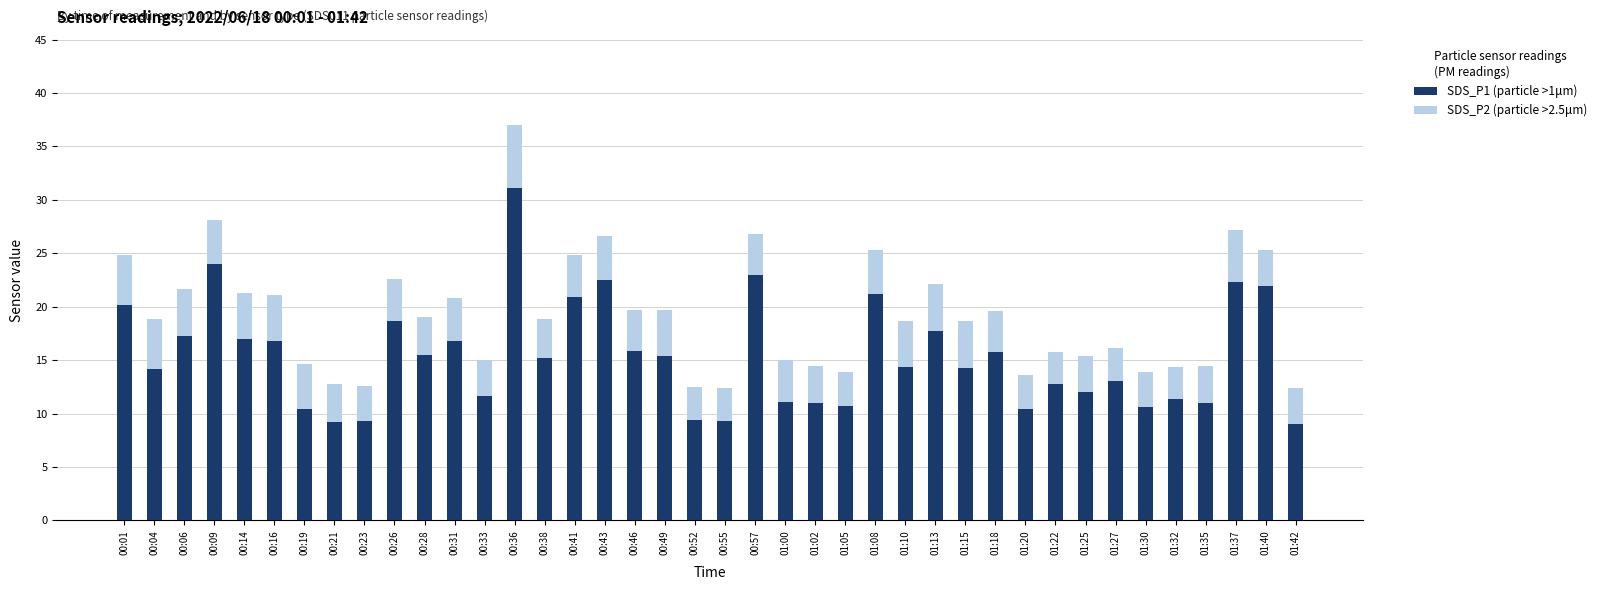

What is the lowest value of the SDS_P1 (particle >1μm) series?

9.0